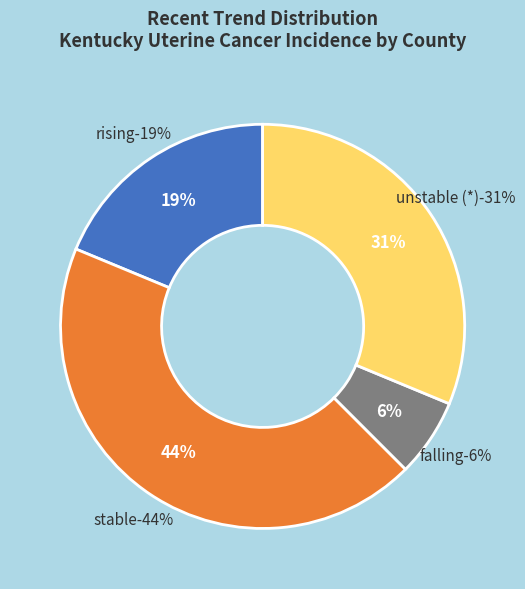

True or false: stable accounts for 12% of the total.

False